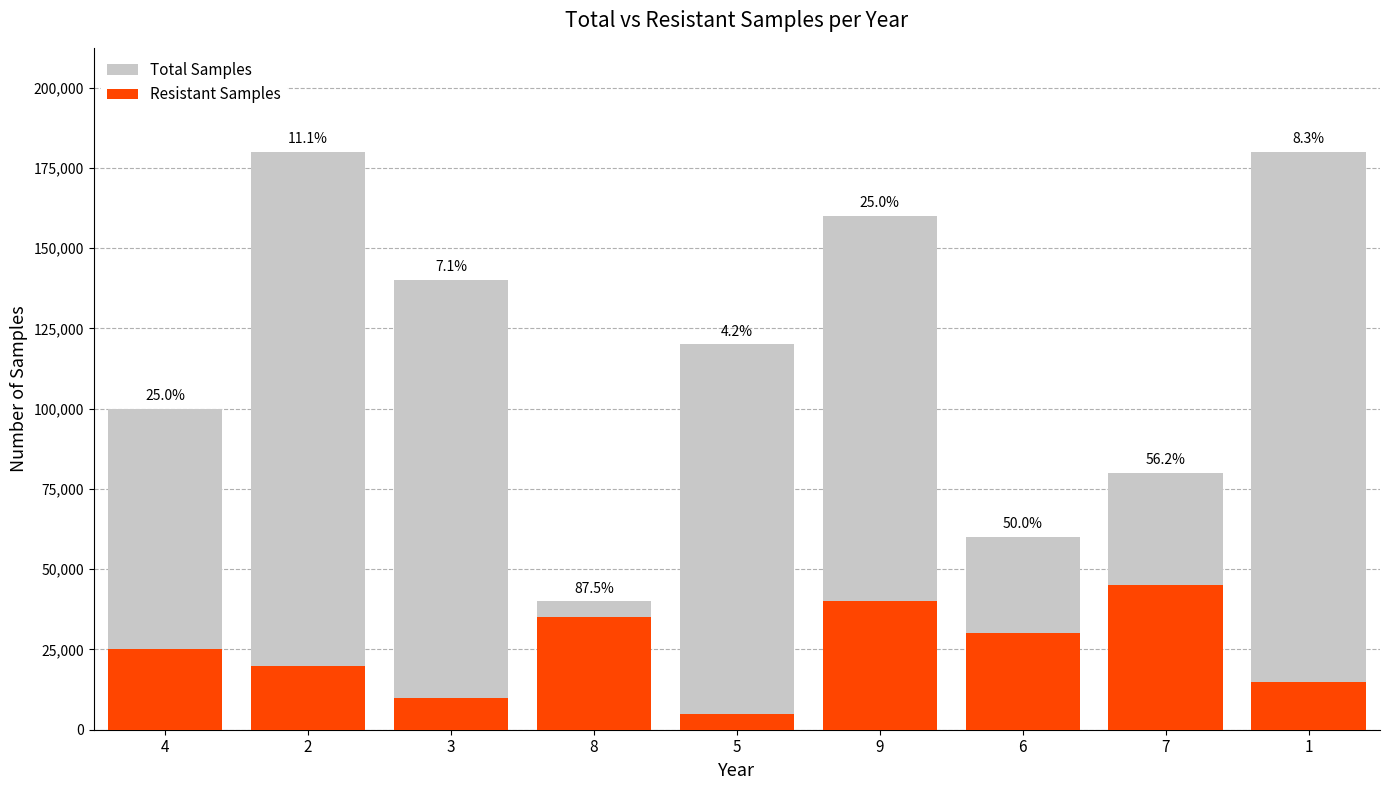

What is the sum of all Resistant Samples values?

225000